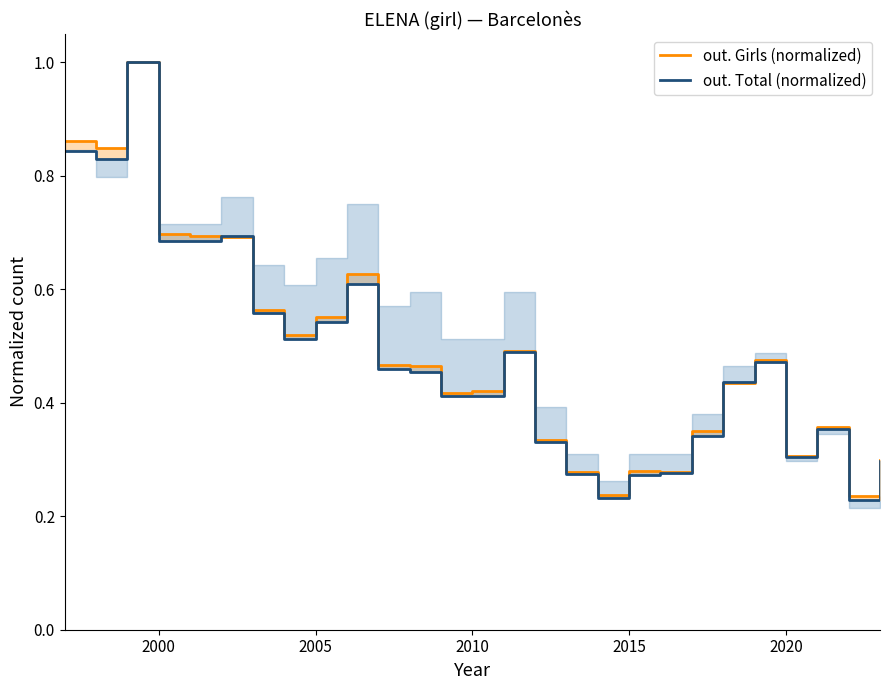

Is the value of out. Total at 2000 greater than the value of out. Girls at 12?

Yes